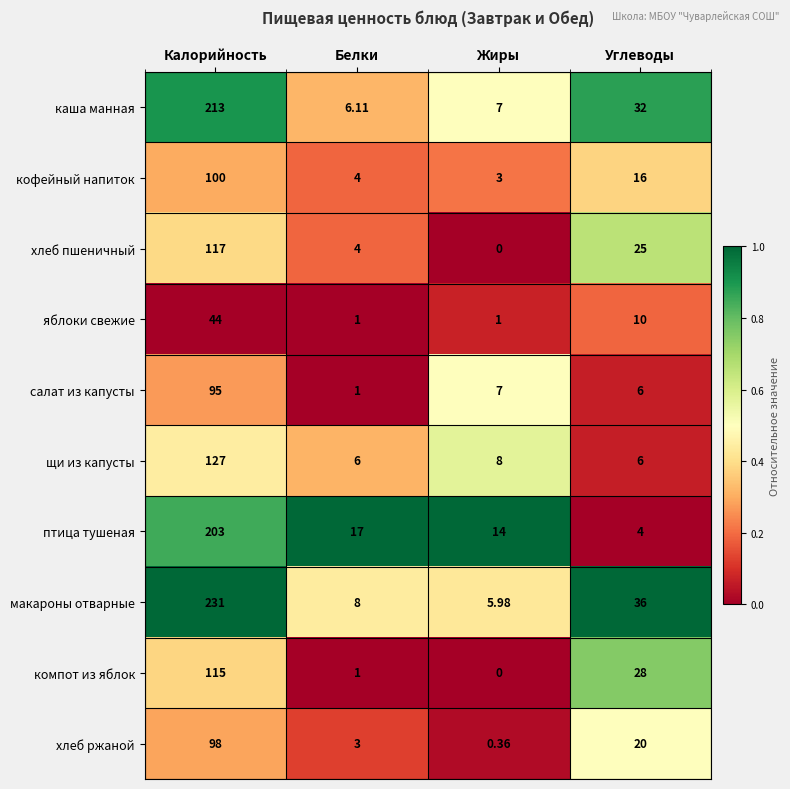

At which category is the sum across all series the highest?

Калорийность